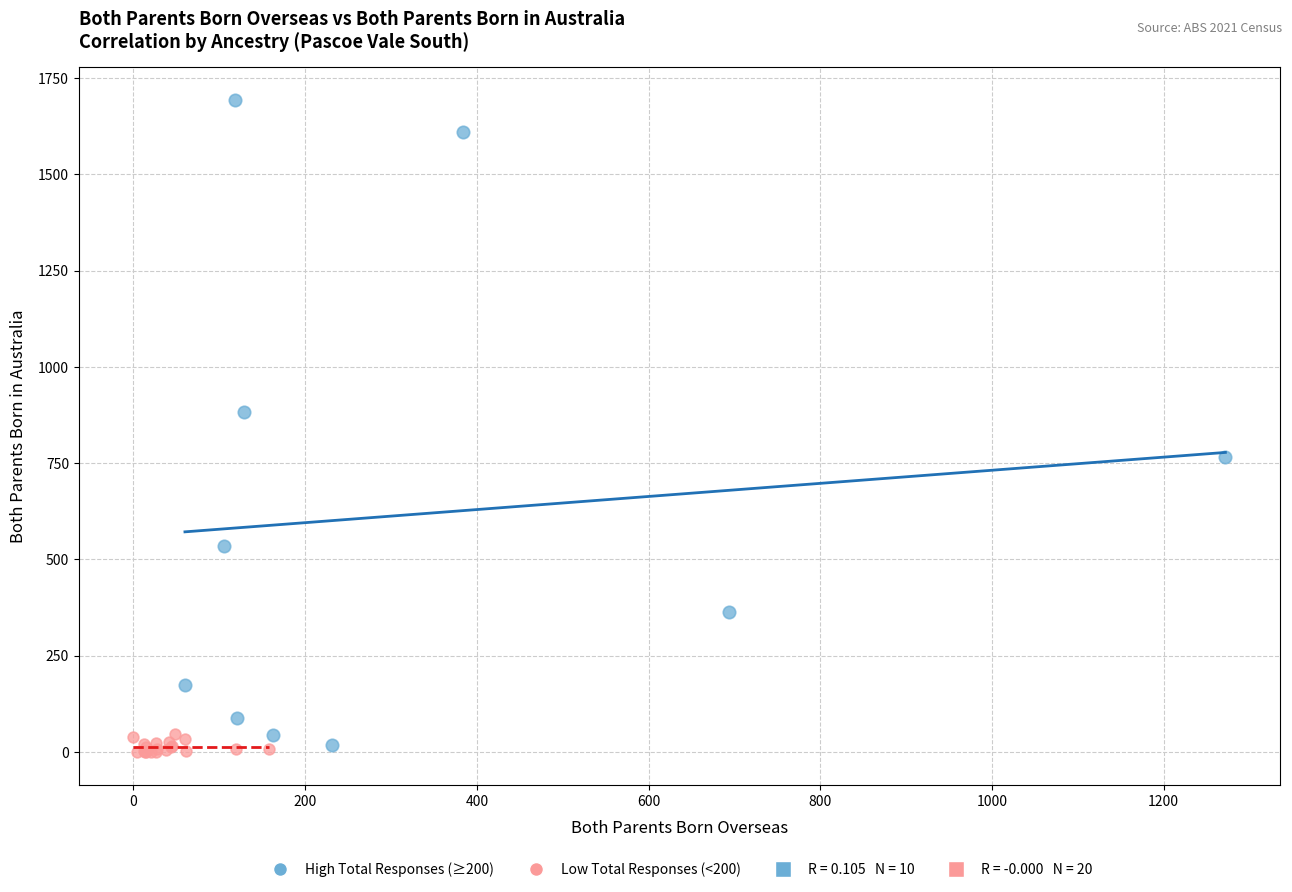

Which series has the largest Y range (max minus min)?

High Total Responses (≥200)